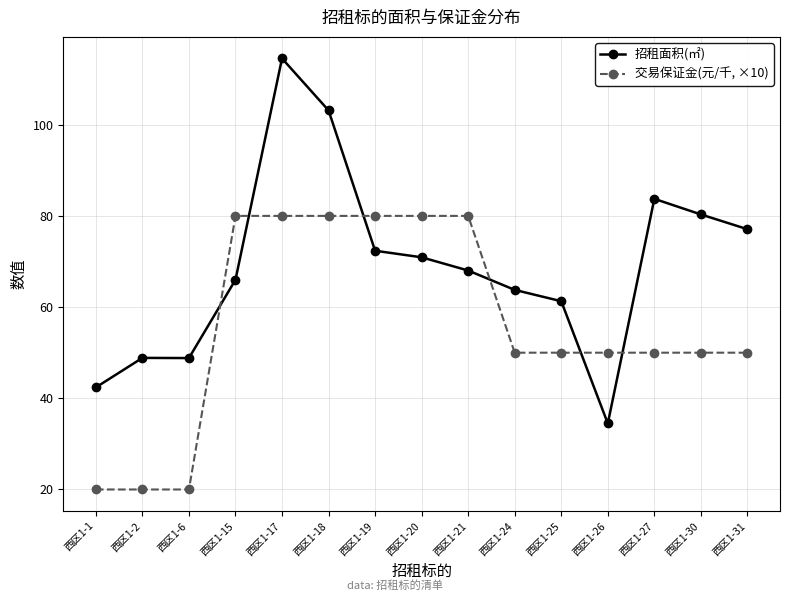

What is the lowest value of the 招租面积(㎡) series?

34.5